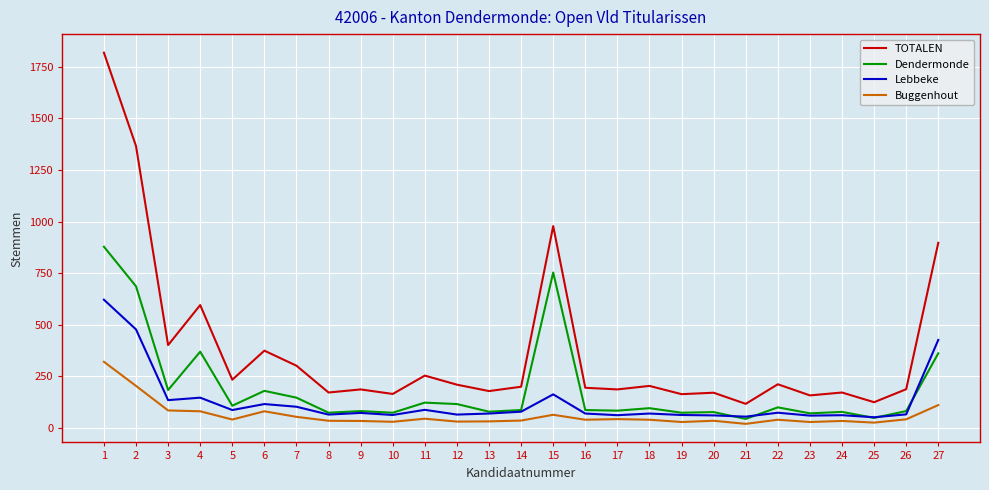

Which series has the widest spread of values?

TOTALEN